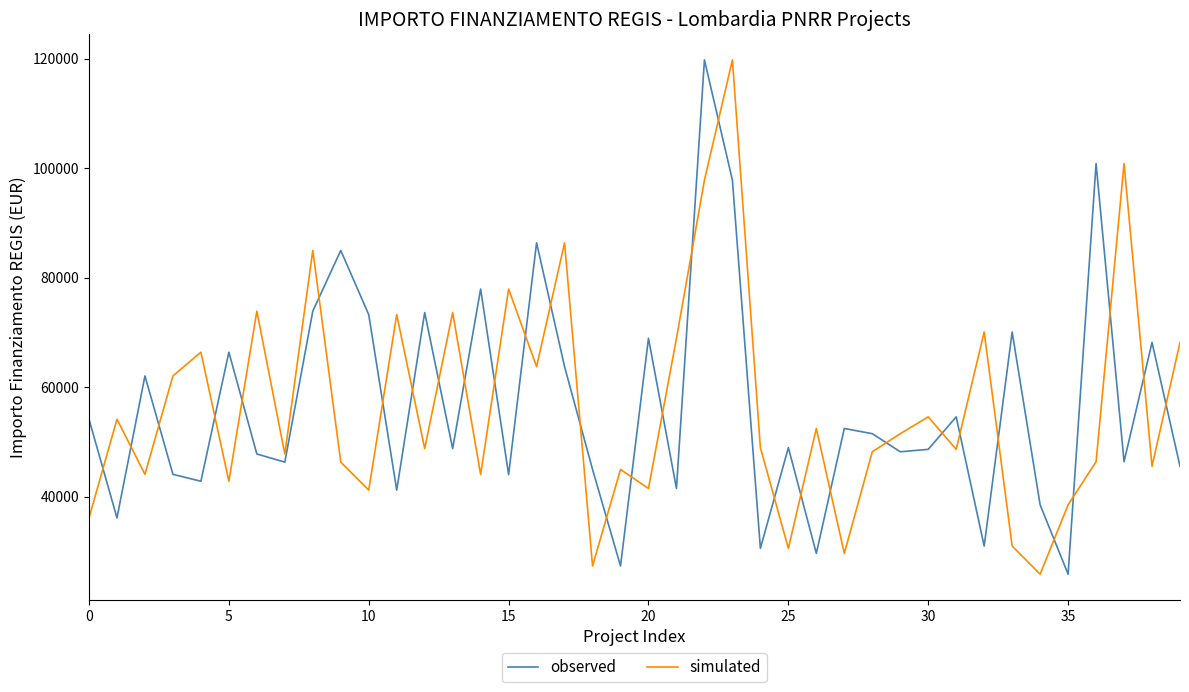

What is the maximum value for simulated?

119783.4